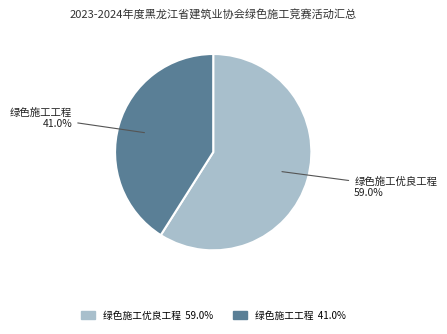

True or false: 绿色施工工程 accounts for 41% of the total.

True